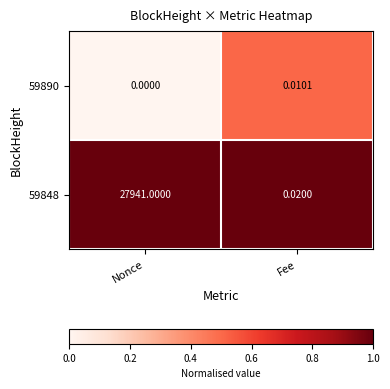

At which label is 59890 closest to 0?

Nonce